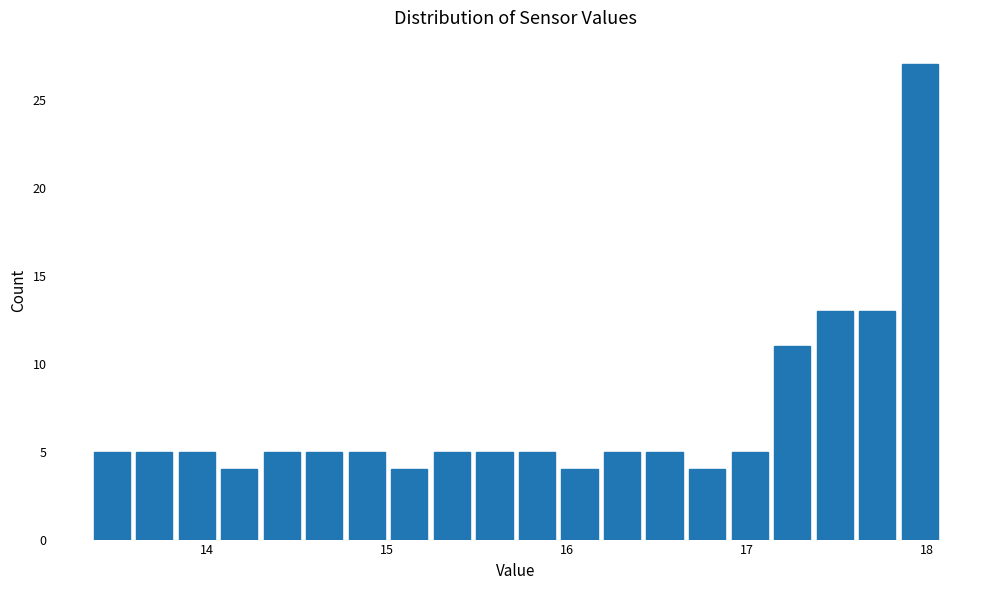

Read against the x-axis, roughly where is the centre of the tallest bar?

18.0